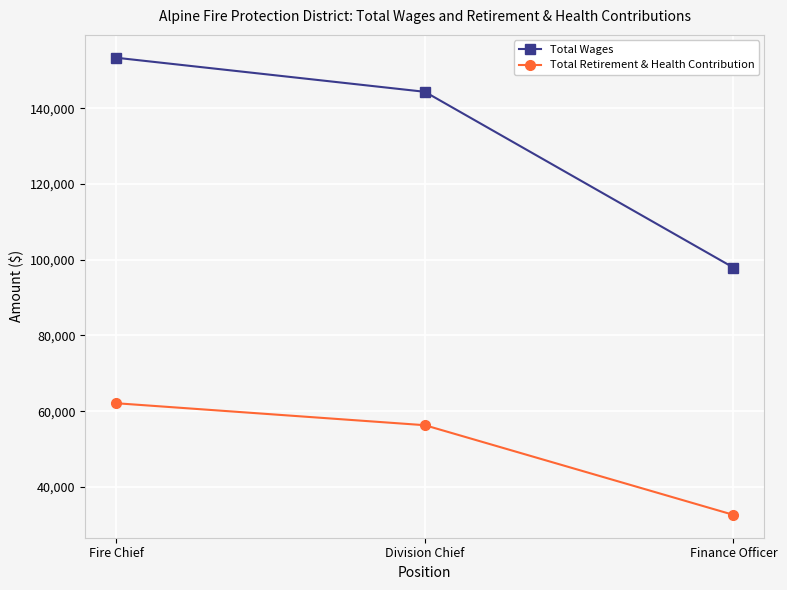

Is the value of Total Wages at Division Chief greater than the value of Total Retirement & Health Contribution at Fire Chief?

Yes